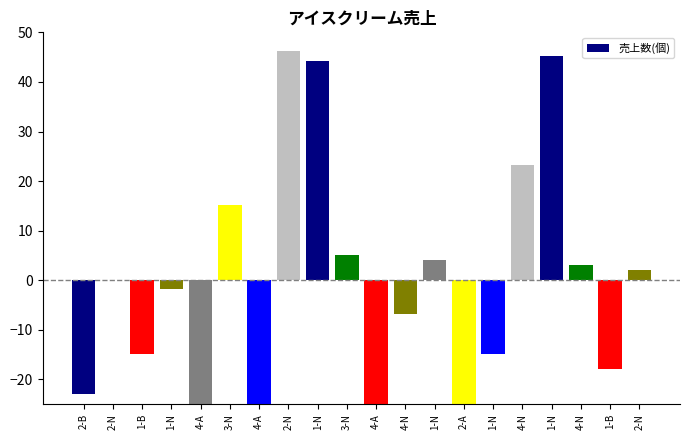

How many values are below zero?

10